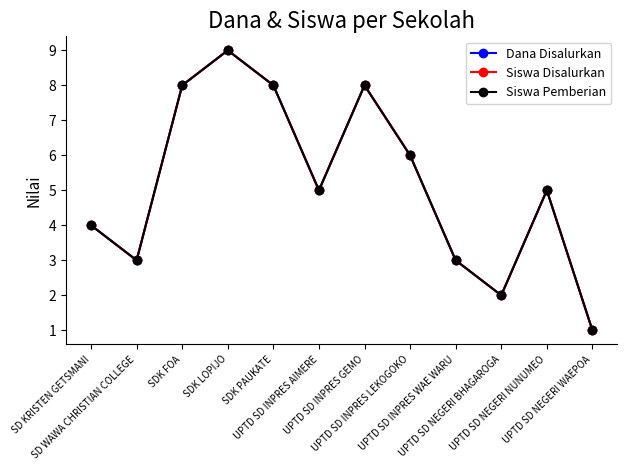

Does the chart have visible grid lines?

No